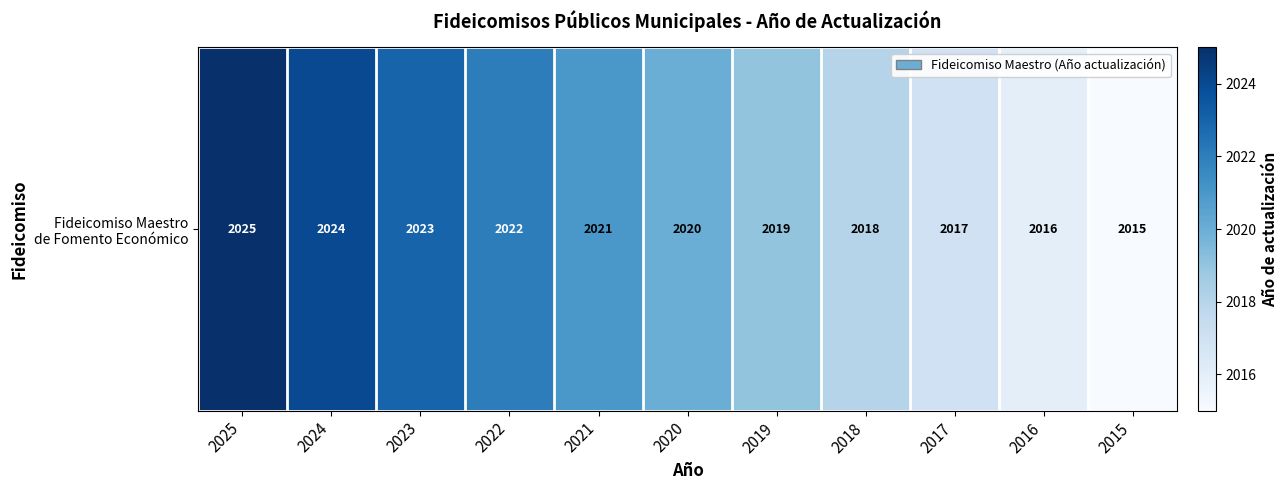

True or false: the data shows 3030 at 2025.

False